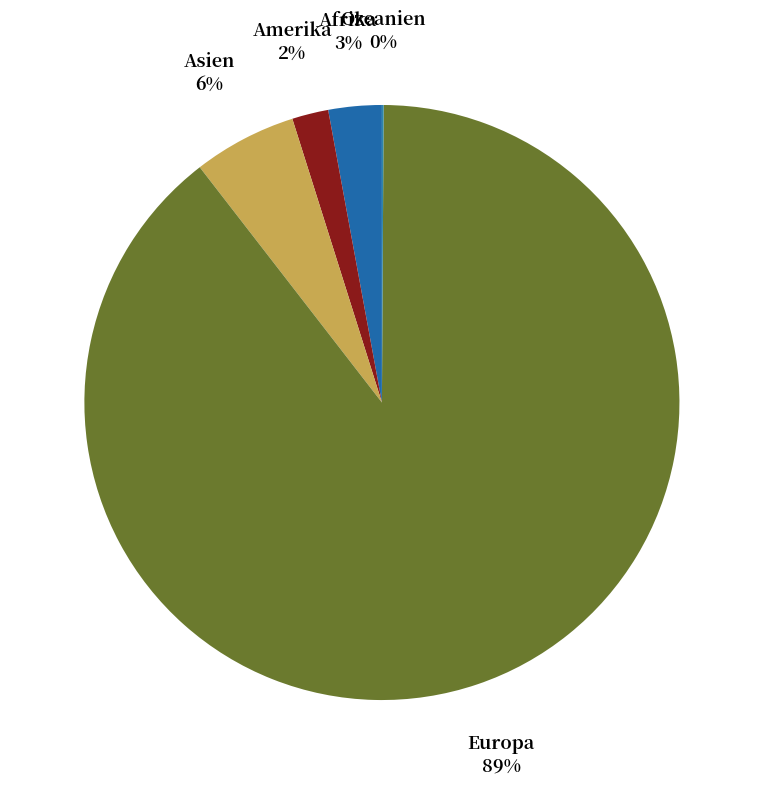

To the nearest percent, what is the difference between the largest and smallest slice percentages?

89%